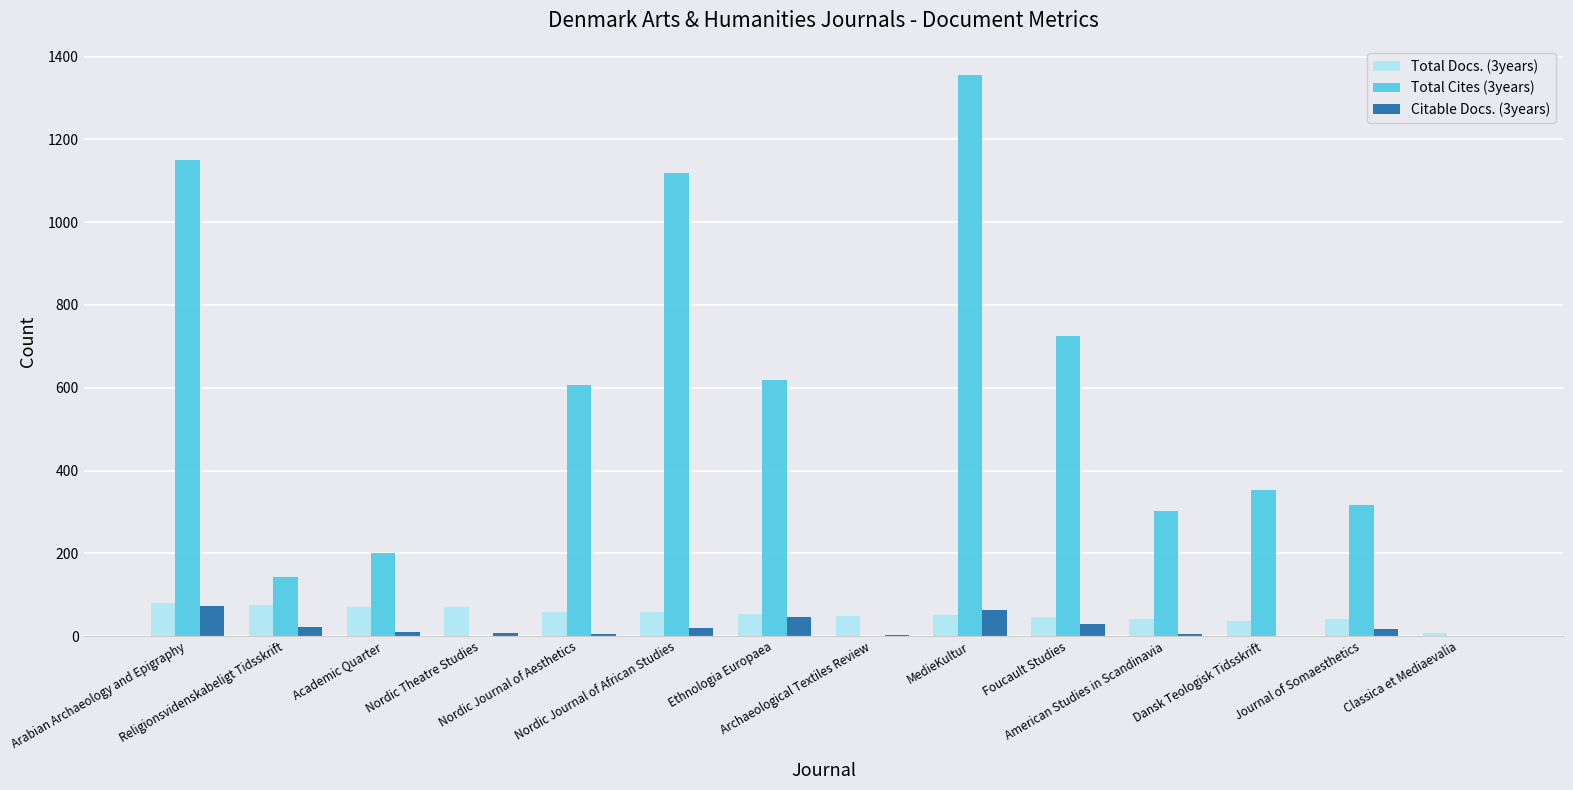

How many categories are shown in the chart?

14